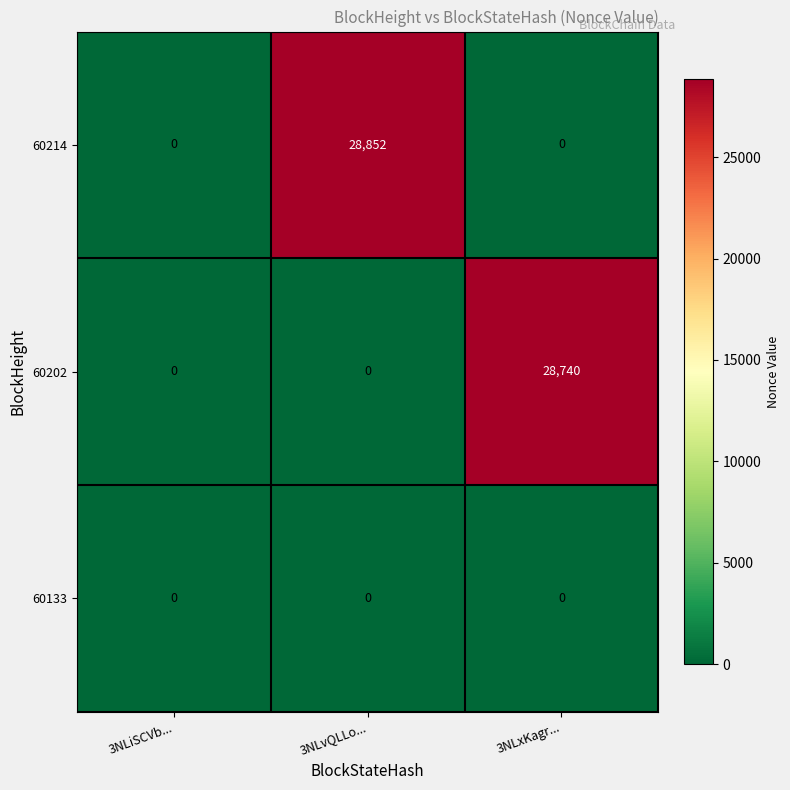

Which category has the highest value across all series?

3NLvQLLo...